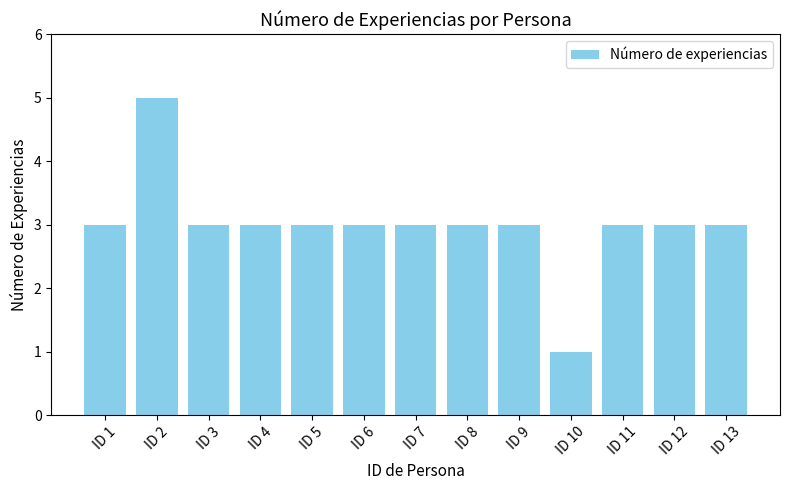

Reading left to right, extract all data points from this chart.

3	5	3	3	3	3	3	3	3	1	3	3	3